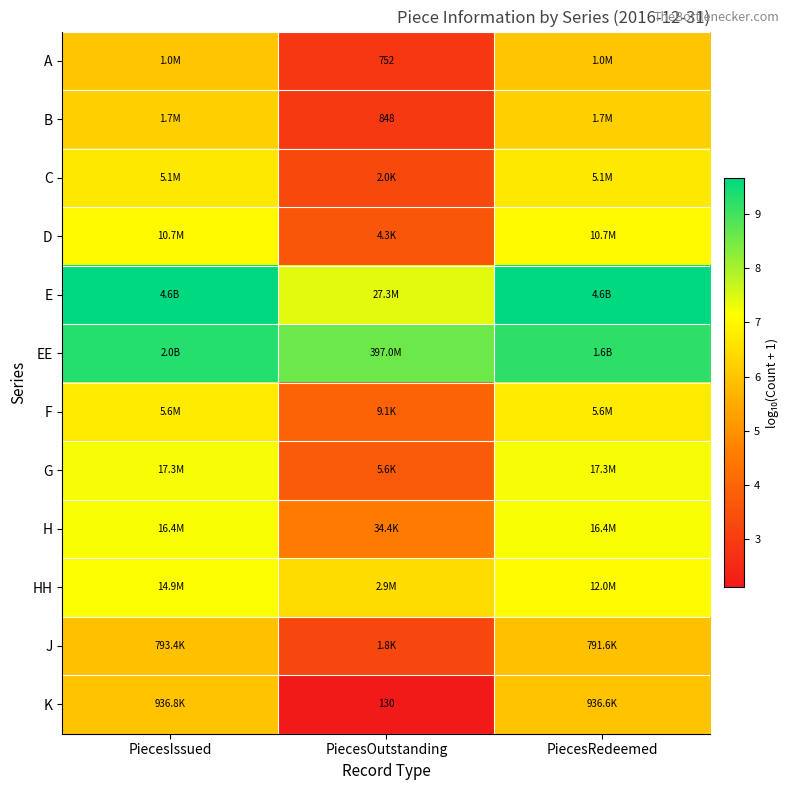

True or false: K has a value of 2.1 at PiecesOutstanding.

True